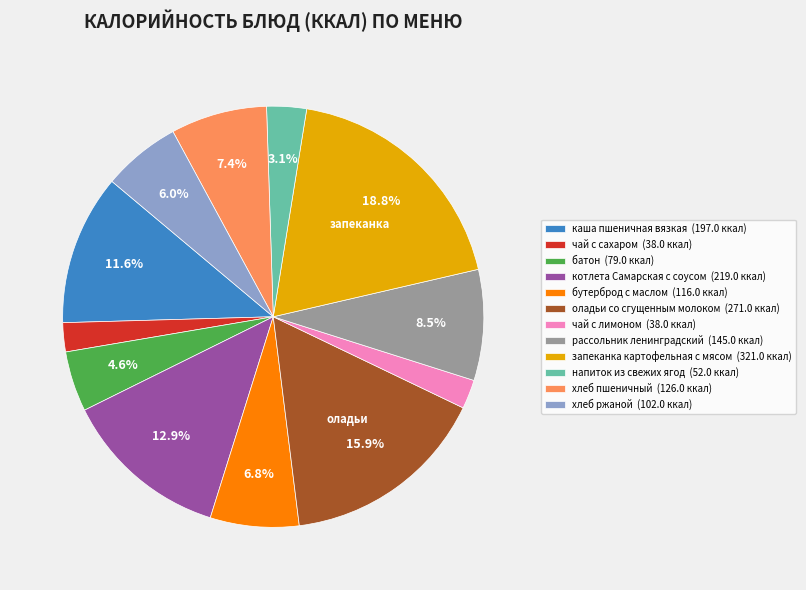

To the nearest percent, what is the average slice percentage?

8%